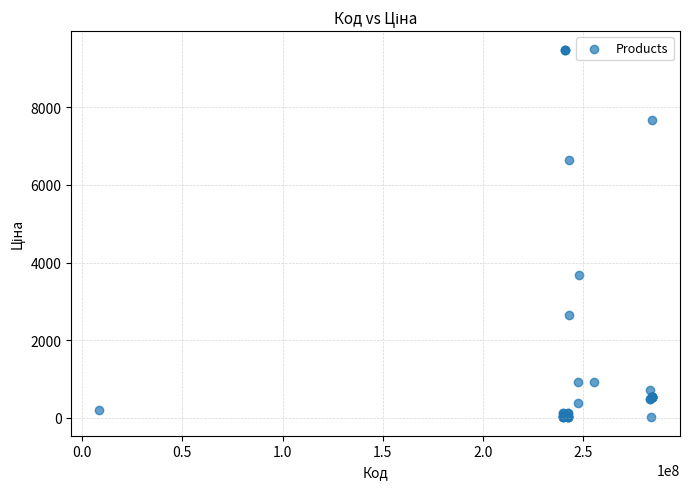

What Y value in the scatter plot is closest to 4752?

3687.1